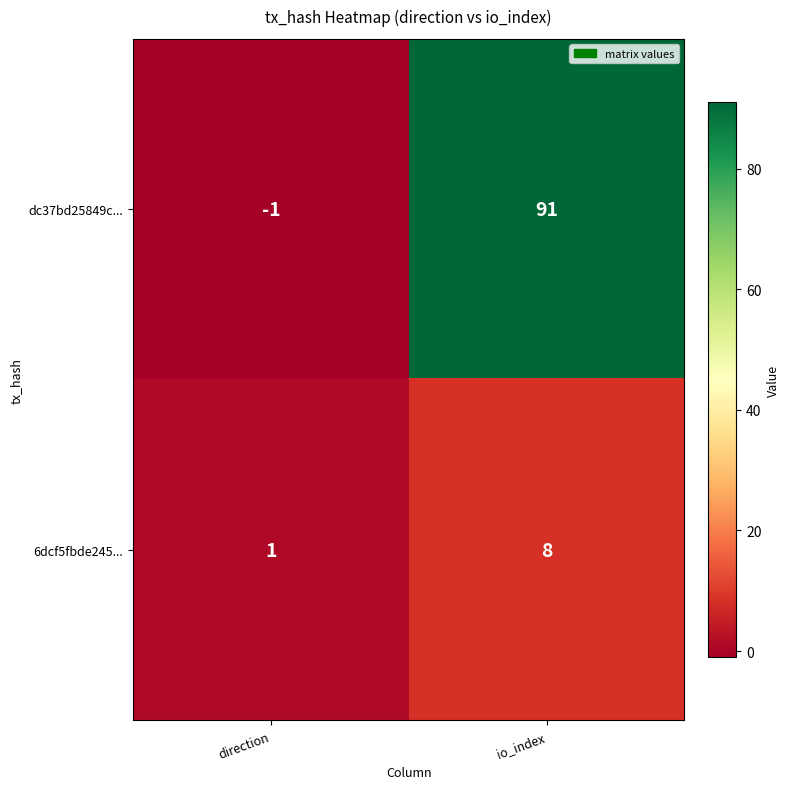

Reading right to left, extract all data points from this chart.

dc37bd25849c...: 91	-1
6dcf5fbde245...: 8	1